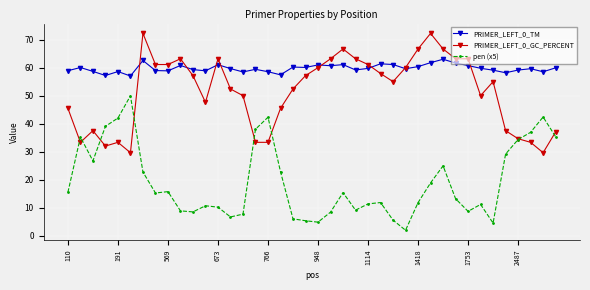

What is the minimum value shown in the chart?

1.9